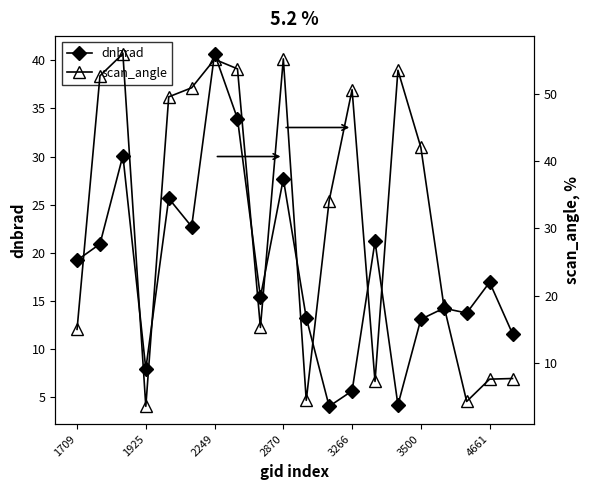

At which label does dnbrad first exceed 16?

1709